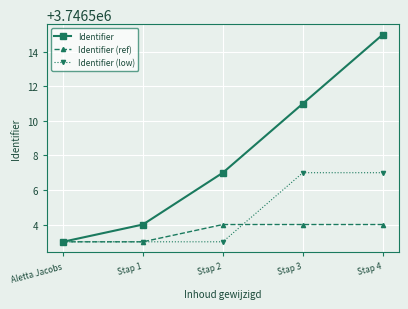

Reading right to left, transcribe all the data shown in this chart.

Identifier: Stap 4=3746515	Stap 3=3746511	Stap 2=3746507	Stap 1=3746504	Aletta Jacobs=3746503
Identifier (ref): Stap 4=3746504	Stap 3=3746504	Stap 2=3746504	Stap 1=3746503	Aletta Jacobs=3746503
Identifier (low): Stap 4=3746507	Stap 3=3746507	Stap 2=3746503	Stap 1=3746503	Aletta Jacobs=3746503